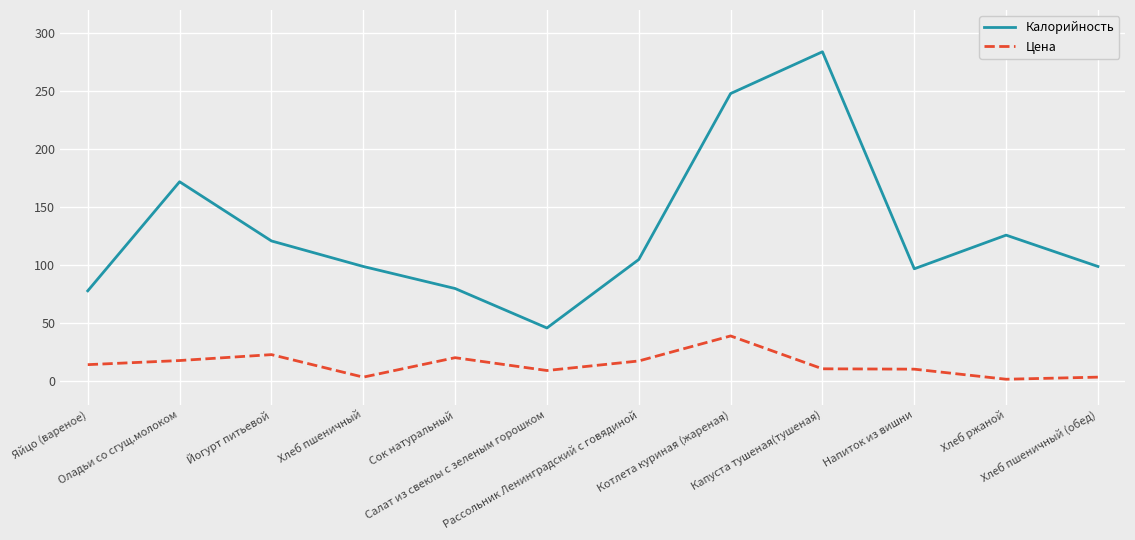

What is the greatest value displayed?

284.0